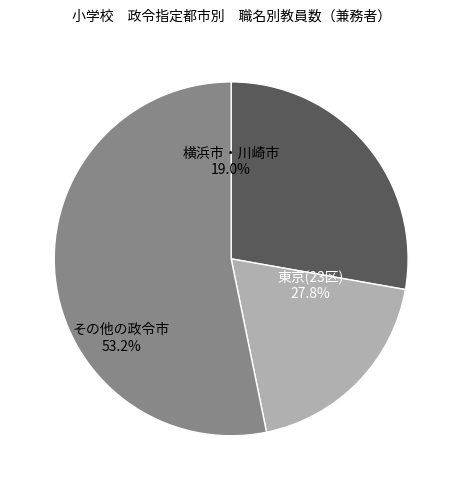

Which category has the smallest portion of the pie?

横浜市・川崎市